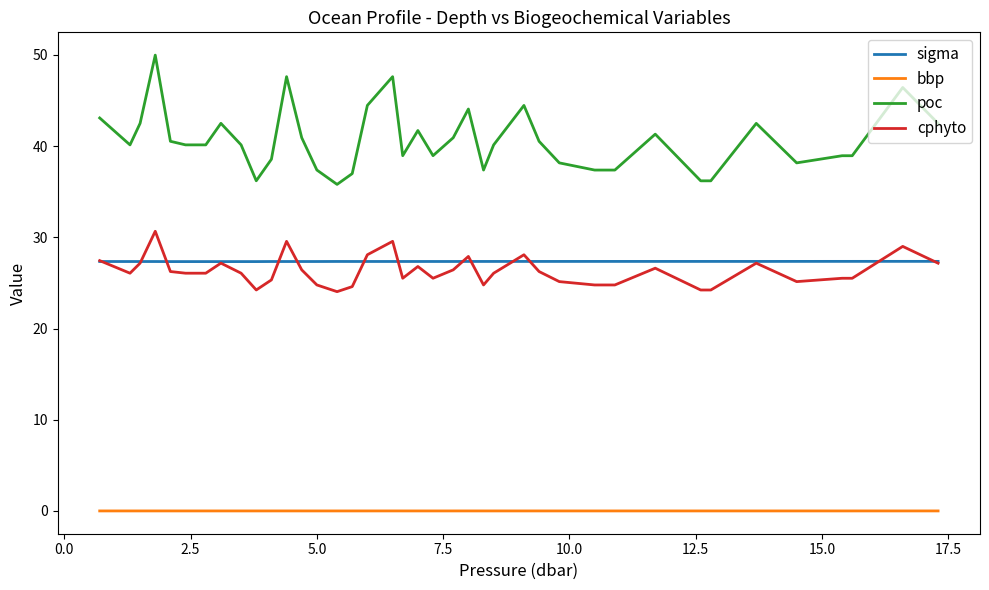

True or false: bbp and cphyto intersect in this chart.

False